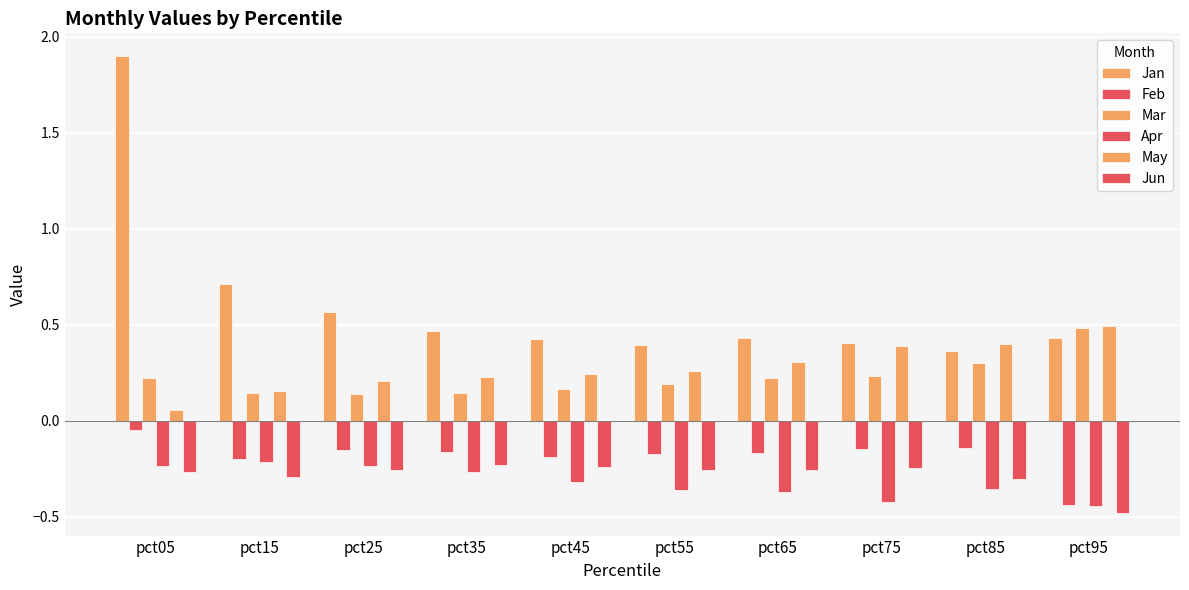

Which series has the largest range (max minus min)?

Jan